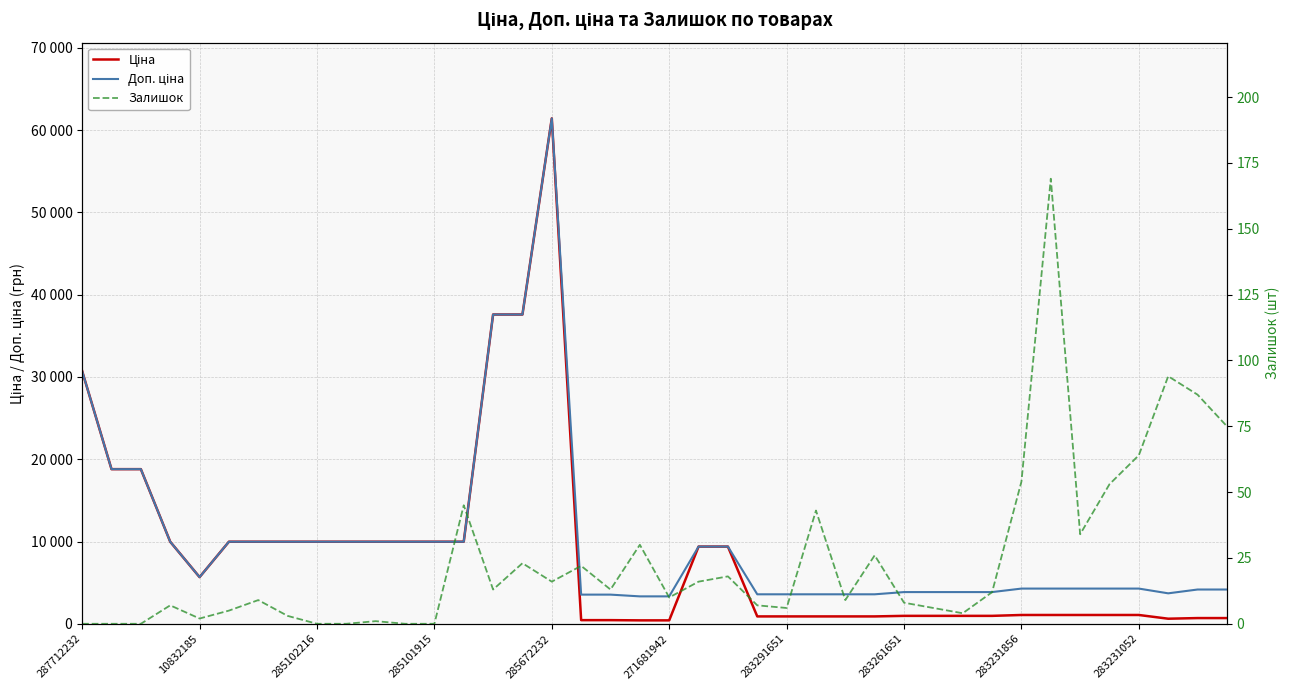

What is the total value across all series at 34?

5382.9